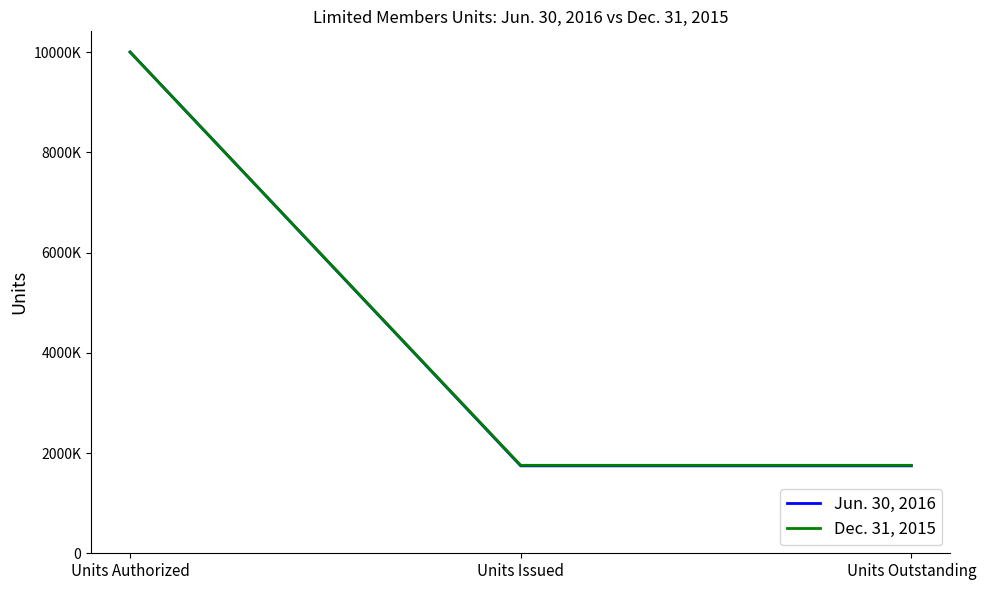

True or false: Jun. 30, 2016 has a value of 1744006 at Units Outstanding.

True